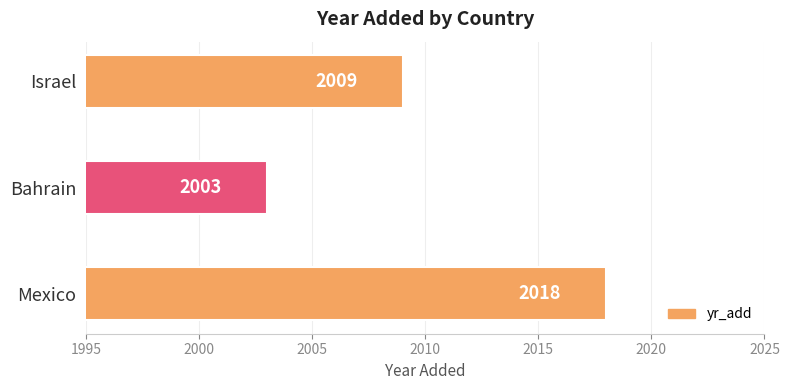

True or false: the data shows 2003 at Bahrain.

True